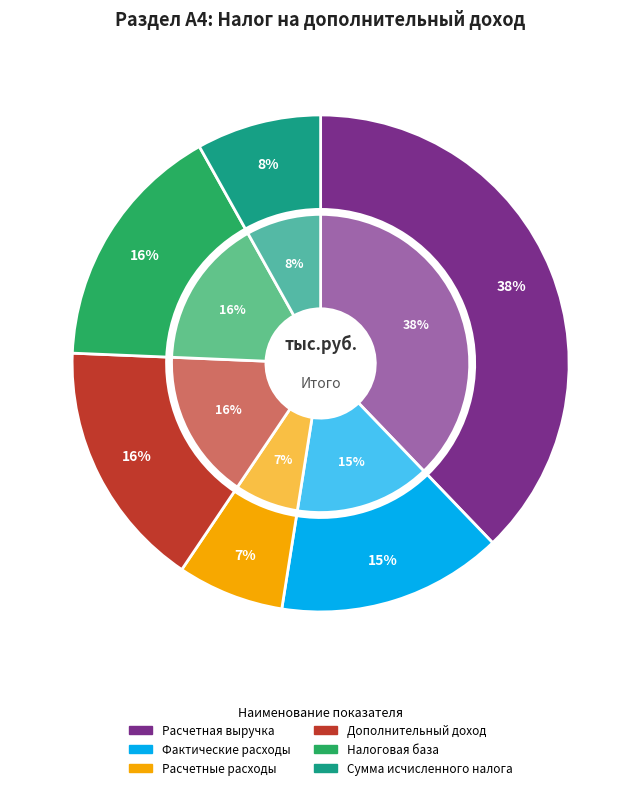

What is the ratio of the value at Дополнительный доход to the value at Расчетная выручка?

0.4